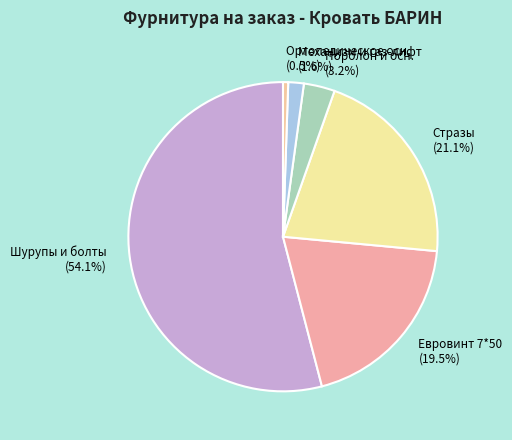

Which slice is the smallest?

Ортопедическое осн.